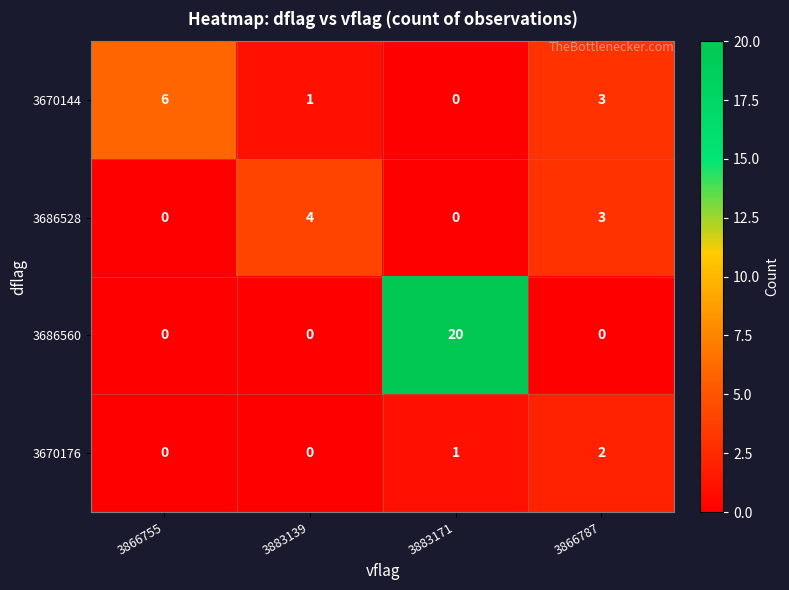

List the series in order of their peak value, highest first.

3686560, 3670144, 3686528, 3670176